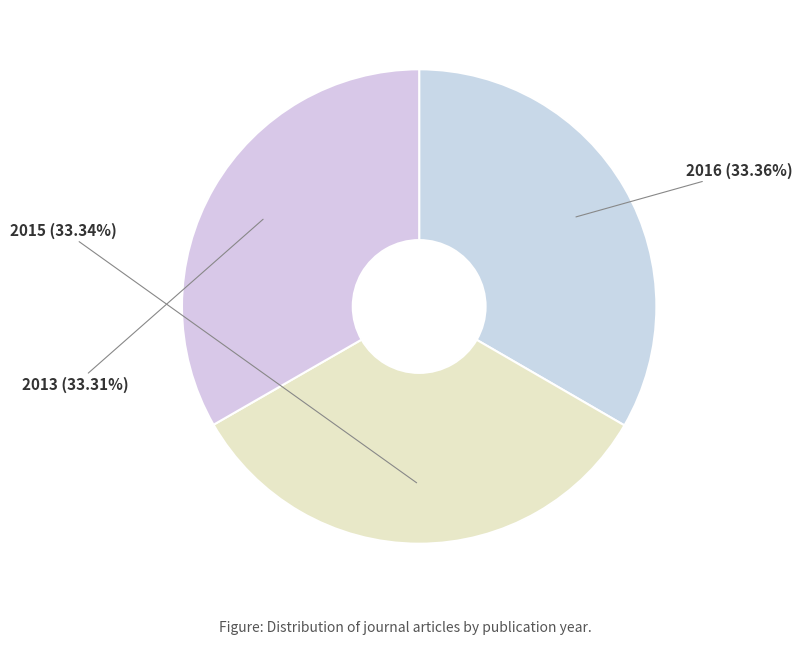

True or false: 2015 accounts for 33% of the total.

True